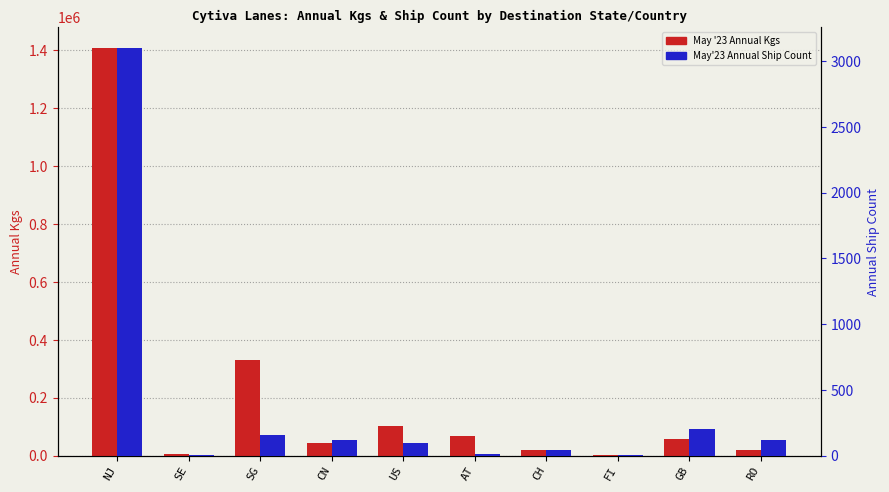

Are the bars horizontal?

No